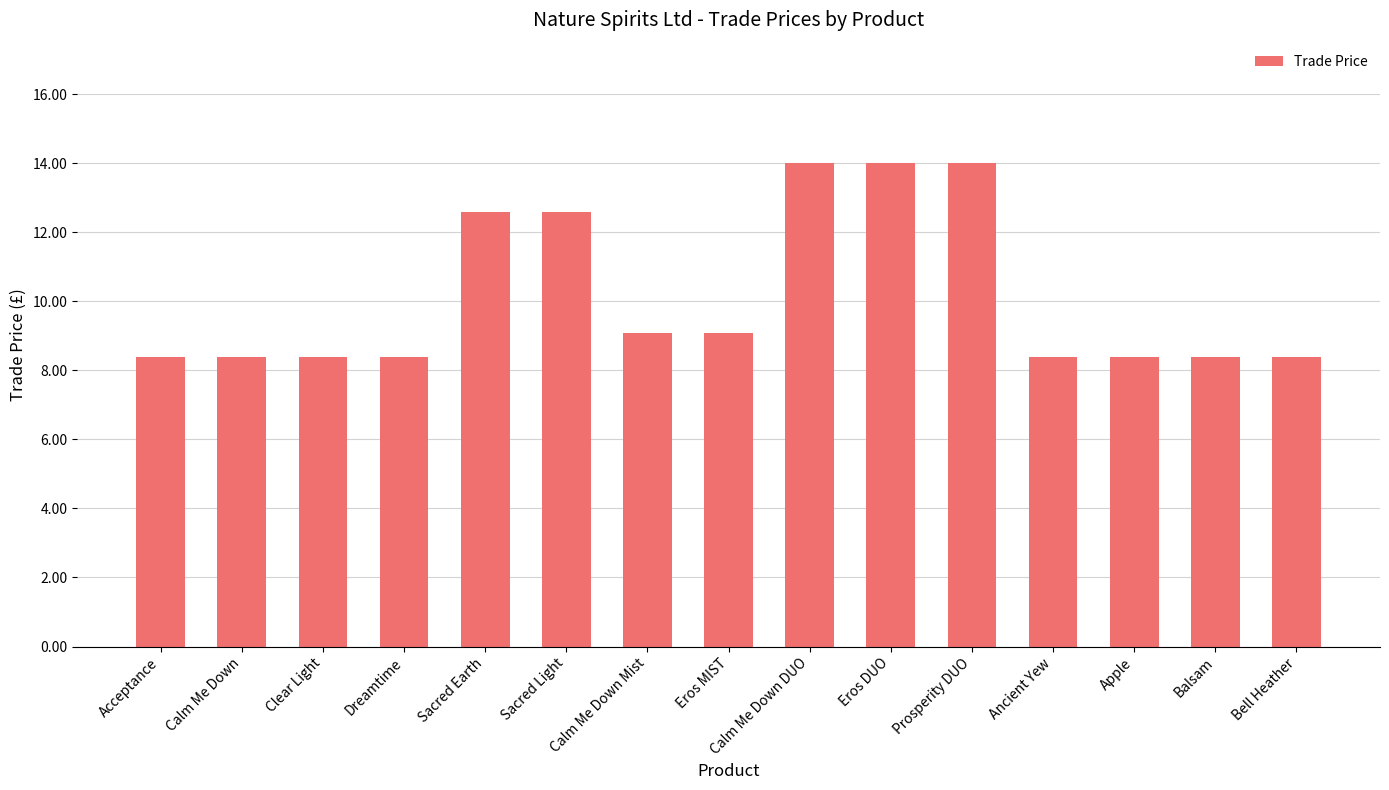

What is the sum of the values at Balsam and Dreamtime?

16.8